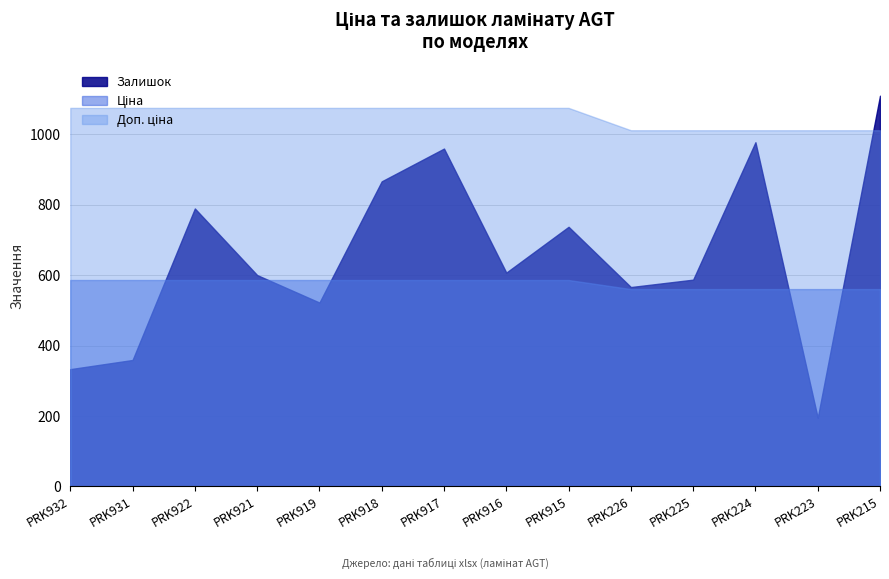

What is the smallest value displayed?

195.0